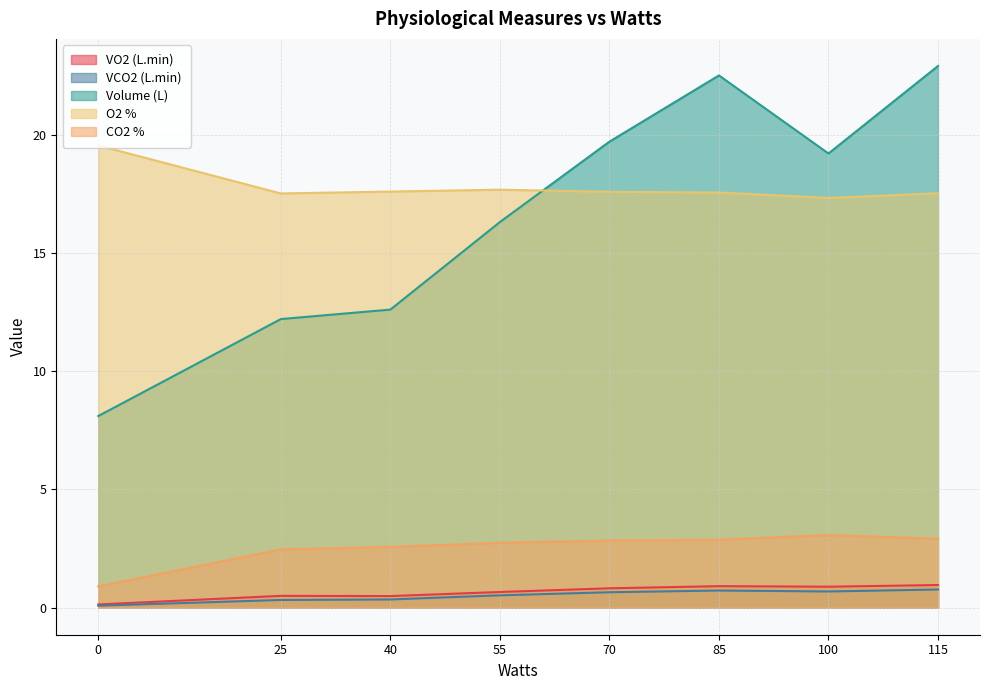

How many interior local valleys does the VCO2 (L.min) series have?

1